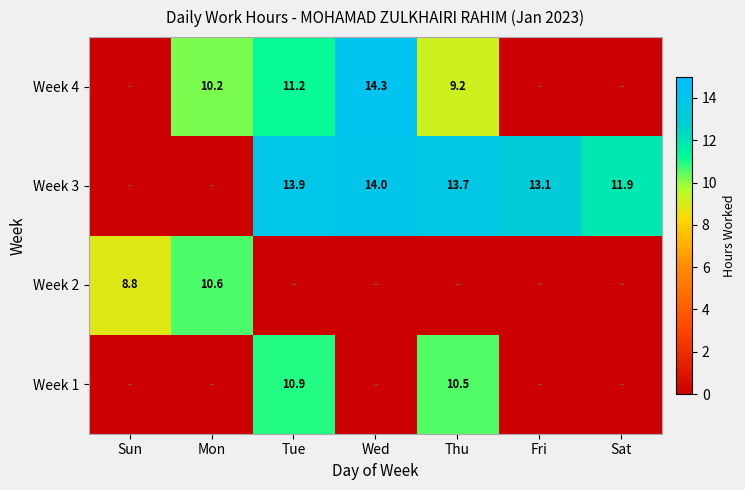

Which has a higher value, Thu or Mon?

Thu